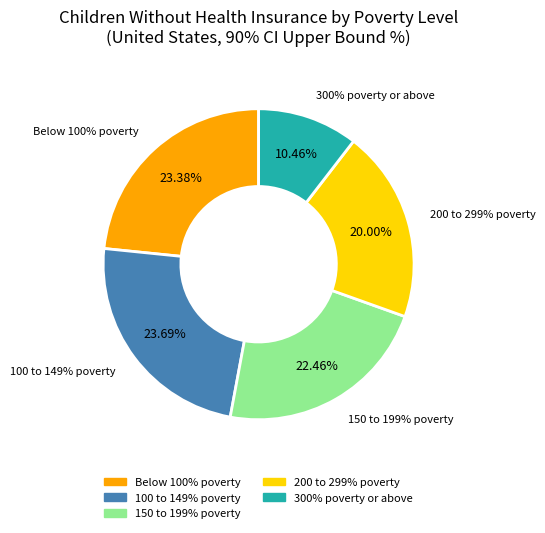

What percentage is the 150 to 199% poverty slice, to the nearest percent?

22%